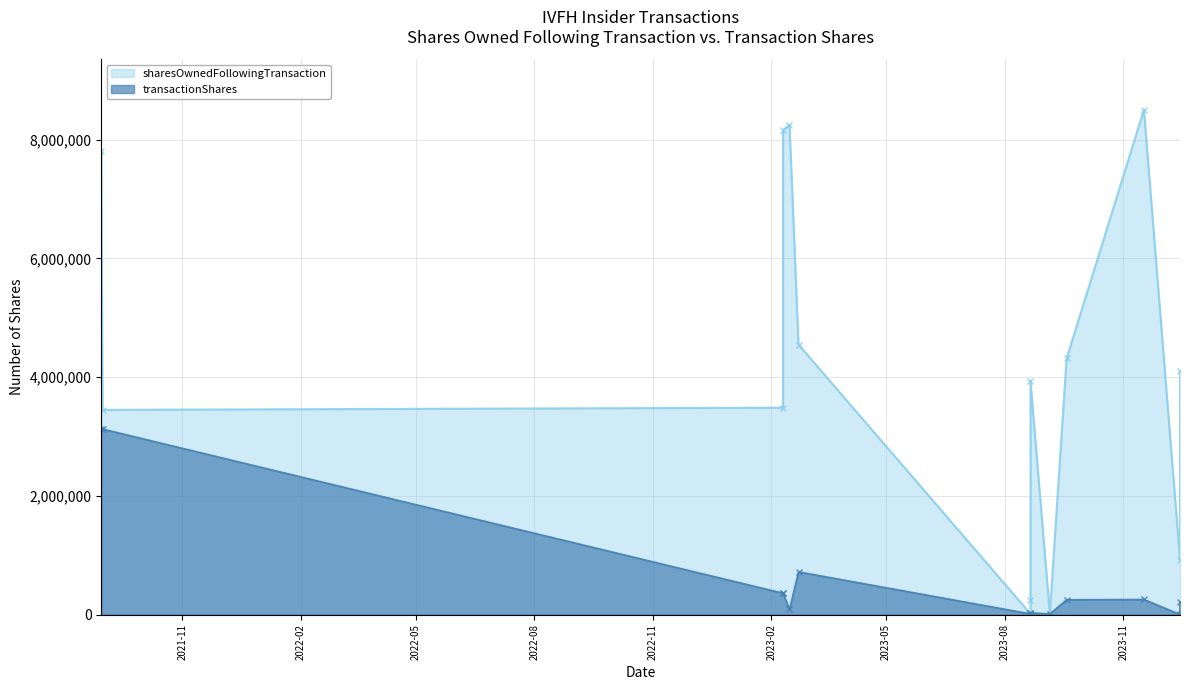

What is the label of the 5th point from the right?

2023-09-05